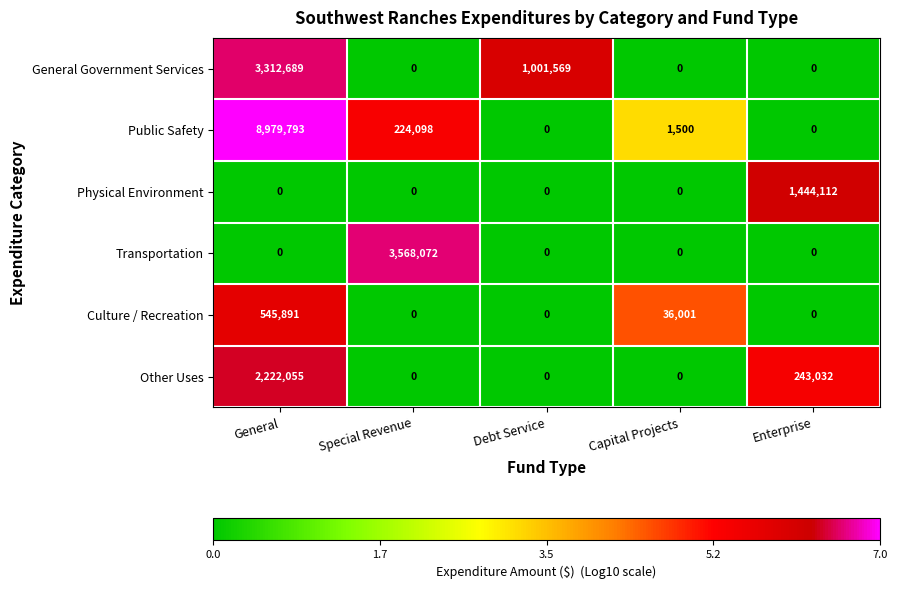

The Public Safety series shows 1500 at Capital Projects. True or false?

True